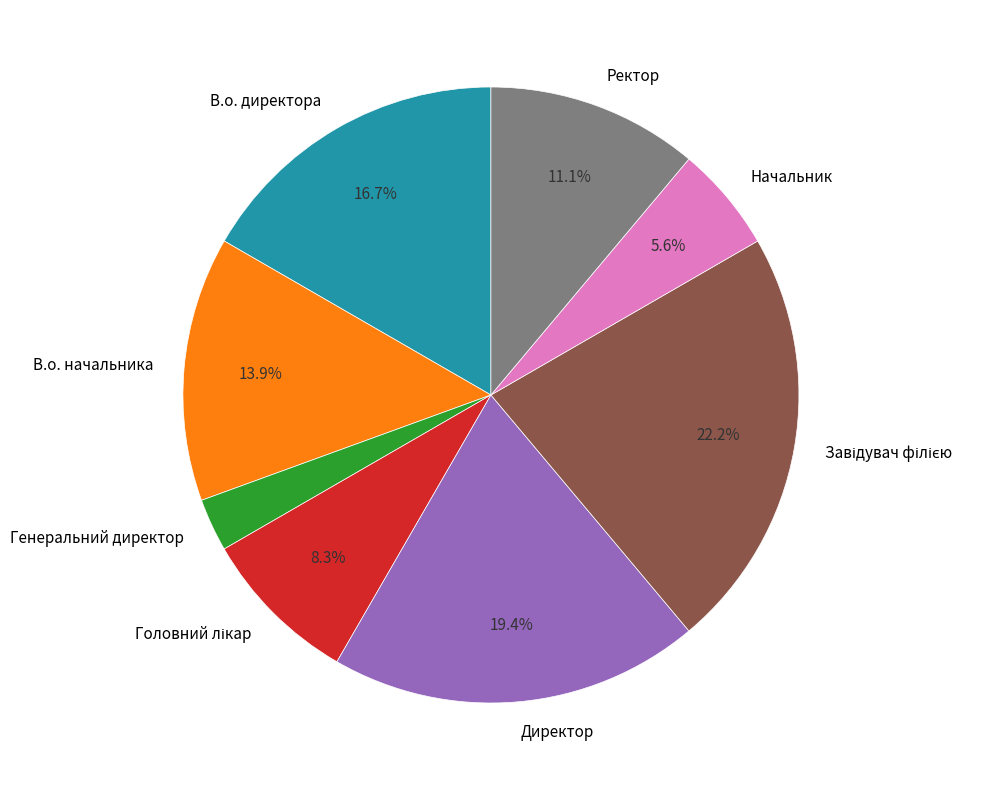

Combined, what portion of the pie is Директор and Начальник?

25.0%